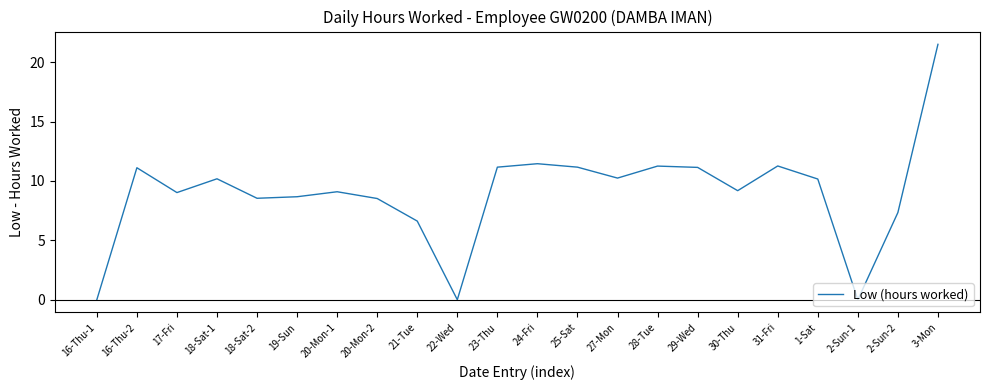

Between 20-Mon-1 and 18-Sat-1, which is larger?

18-Sat-1